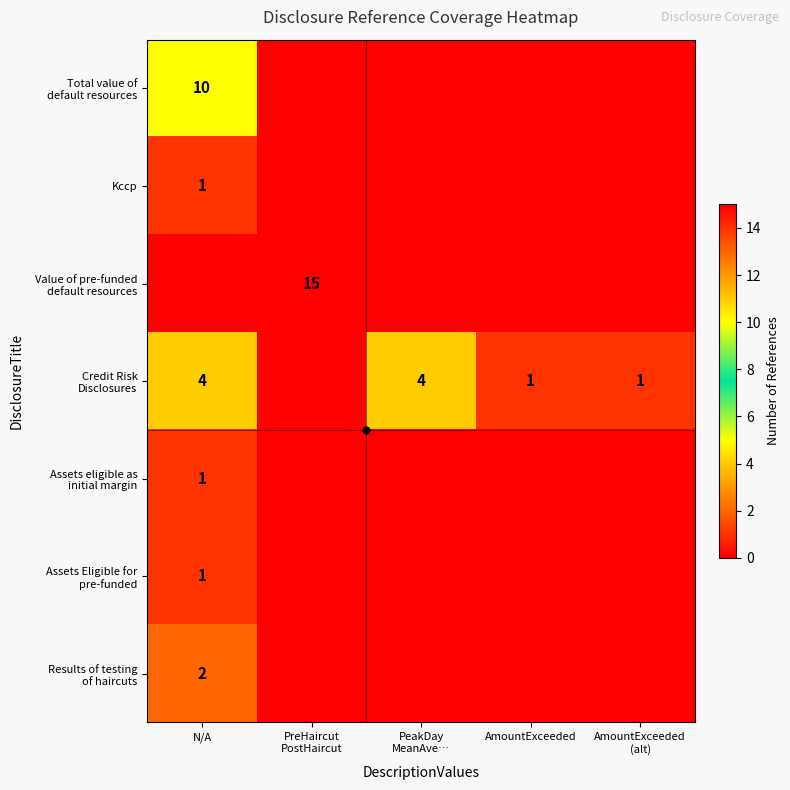

Is the value of Total value of default resources at AmountExceeded (alt) greater than the value of Results of testing of haircuts at PreHaircut PostHaircut?

No